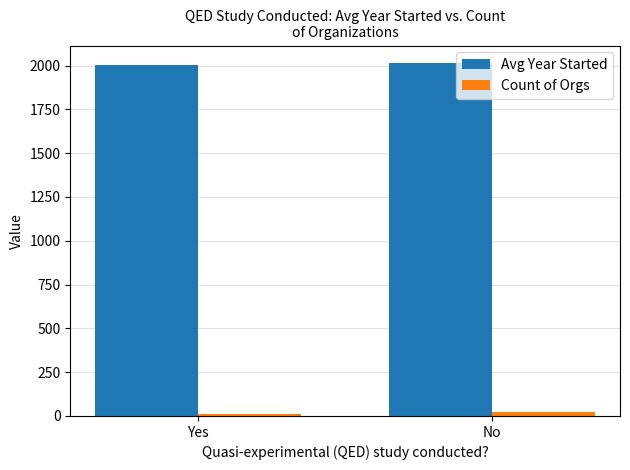

What is the minimum value for Avg Year Started?

2005.5